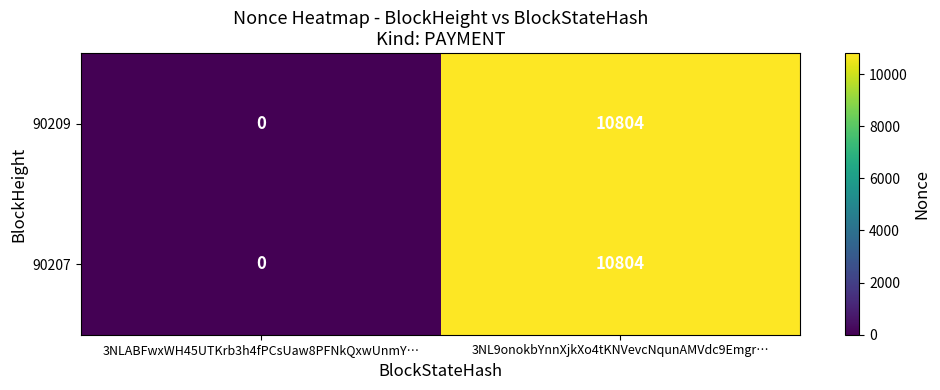

Count the number of data series in this chart.

2